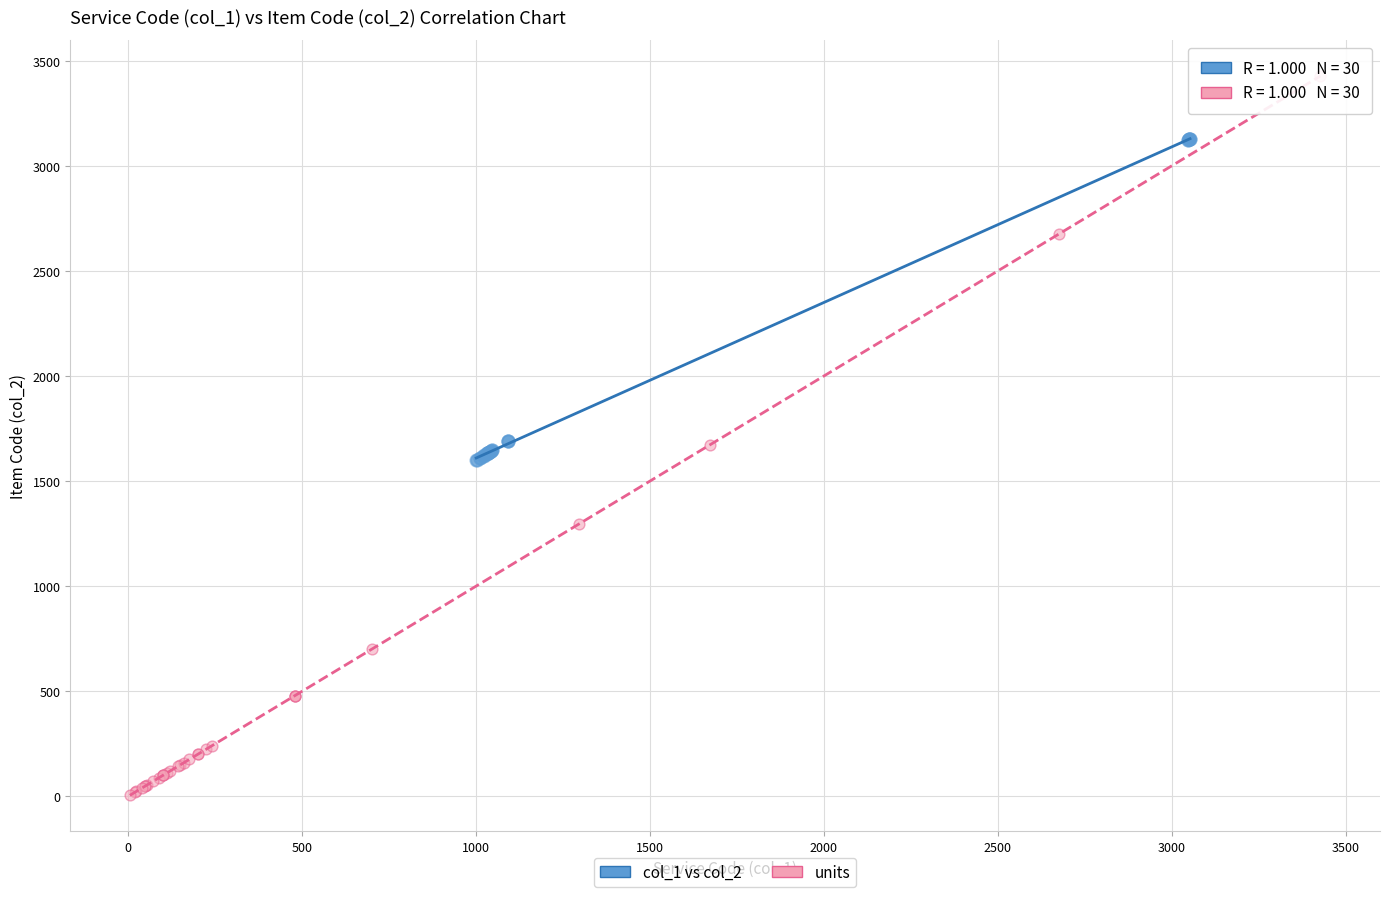

What are all the series names shown in the legend?

col_1 vs col_2, units